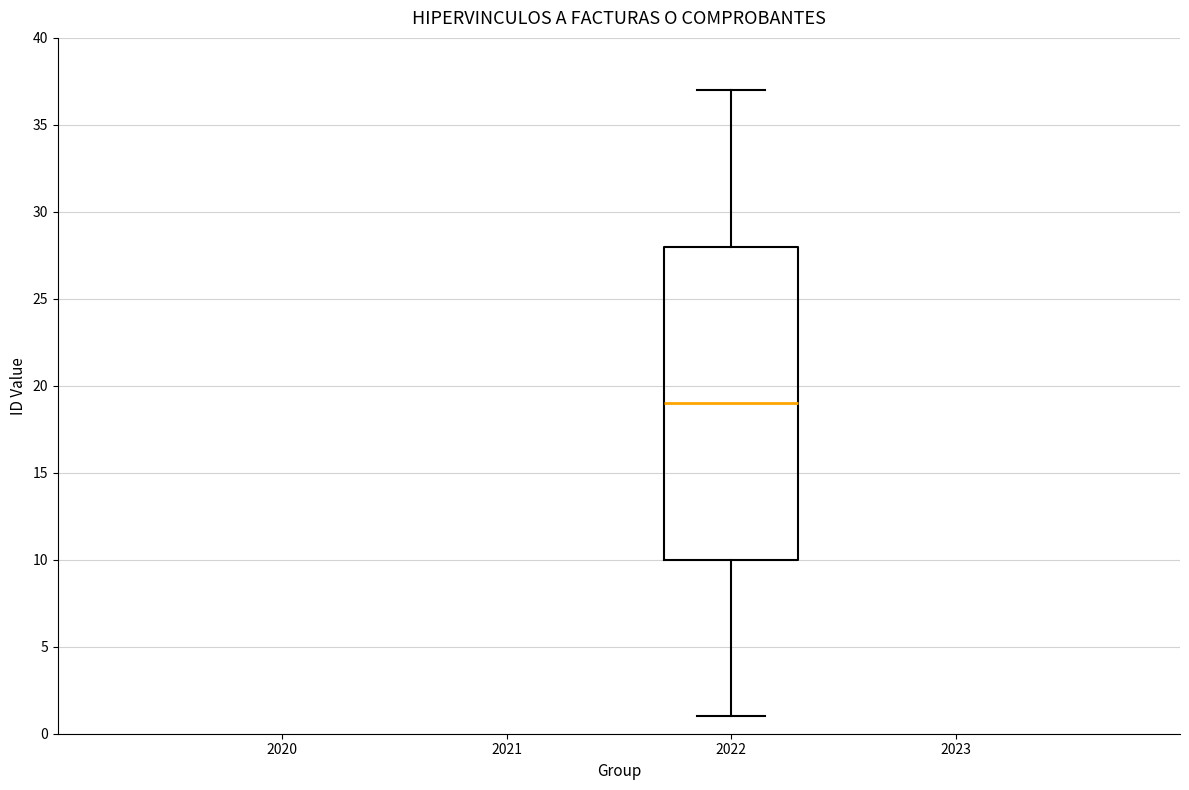

Read this box plot against the y-axis: the position of the median line, the range covered by the box, and the ends of both whiskers. The values are not printed on the chart, so give them approximately, as read against the axis.

median 19, box 10 to 28, whiskers 1 to 37